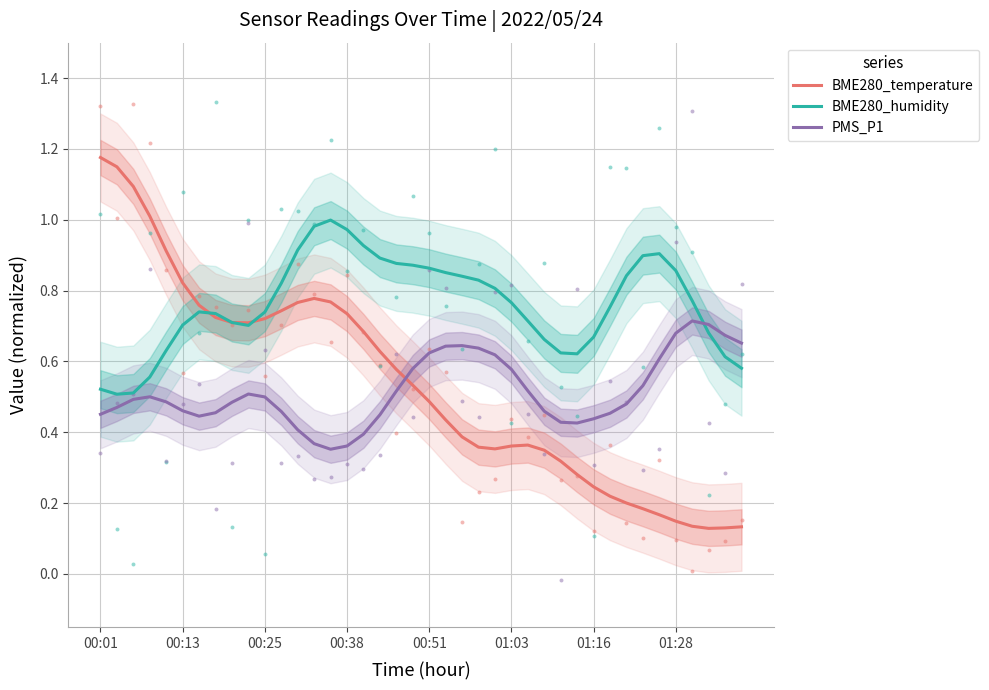

Which series has the largest Y range (max minus min)?

BME280_temperature